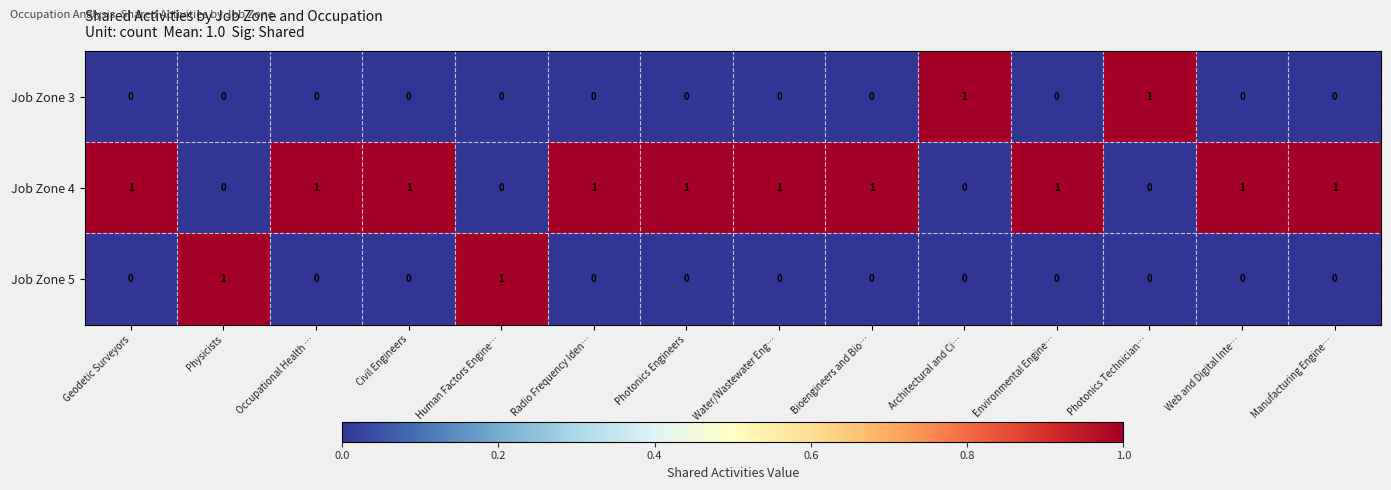

Which series has the largest total across all categories?

Job Zone 4